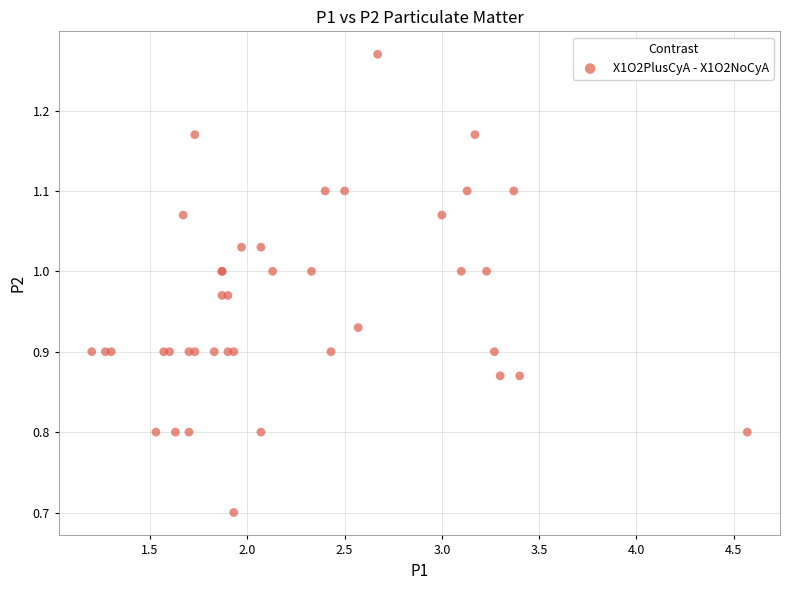

What Y value in the scatter plot is closest to 0?

0.7